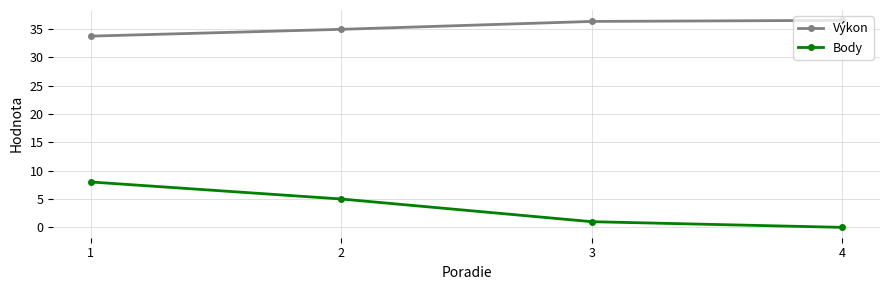

Which label corresponds to the smallest value in the chart?

4